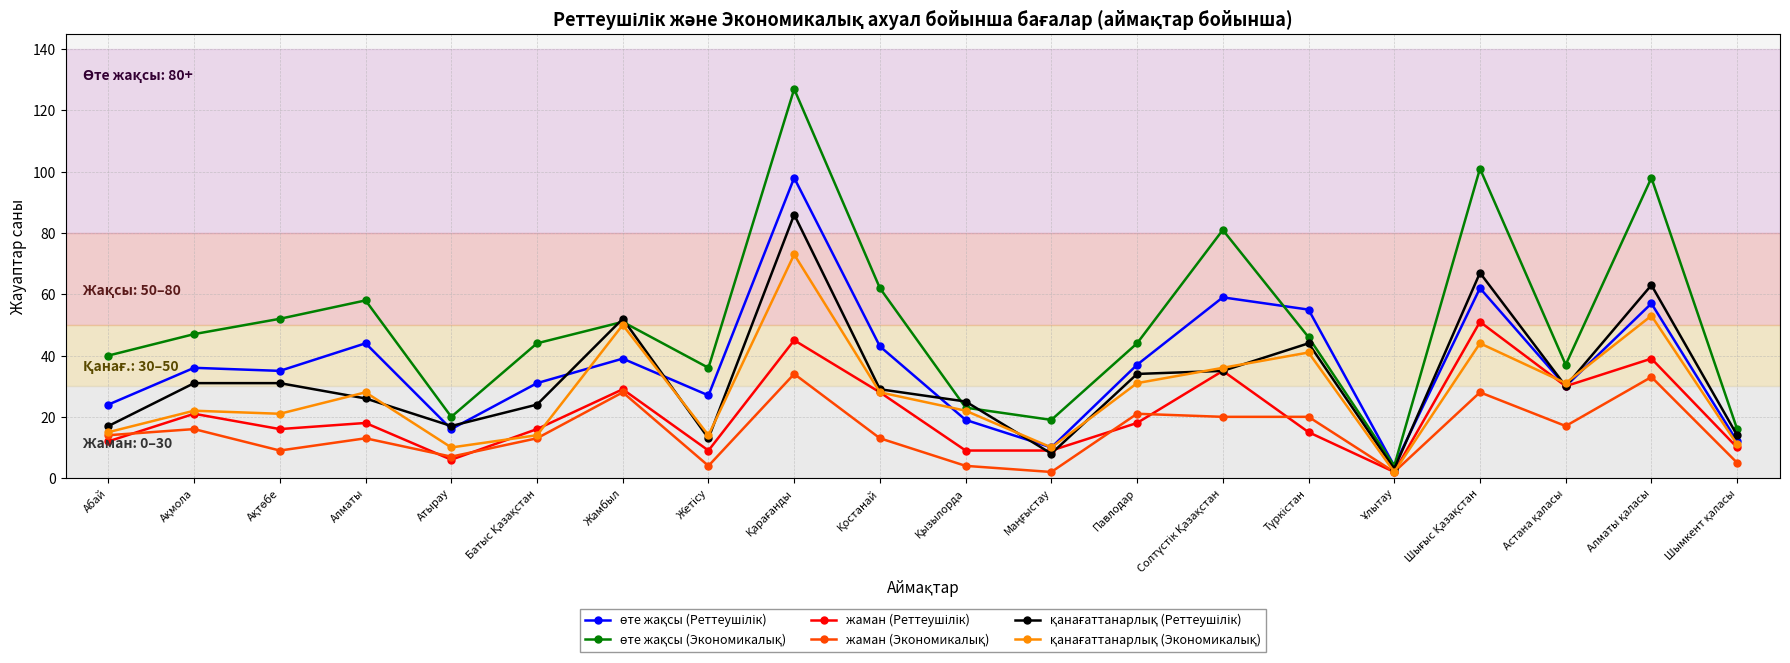

At how many categories does at least one series exceed 92?

3